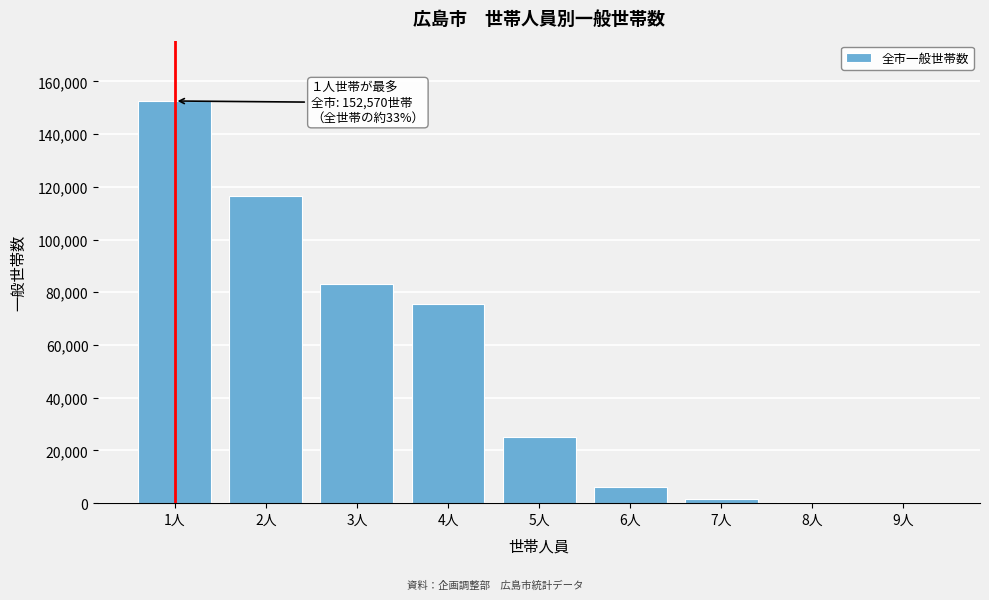

What is the maximum value shown in the chart?

152570